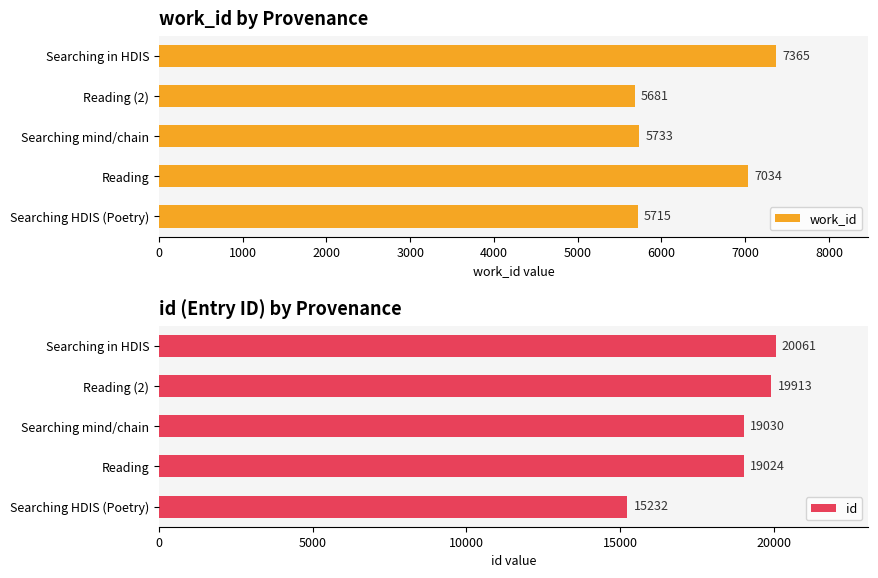

What is the difference between the maximum and minimum values in the work_id series?

1684